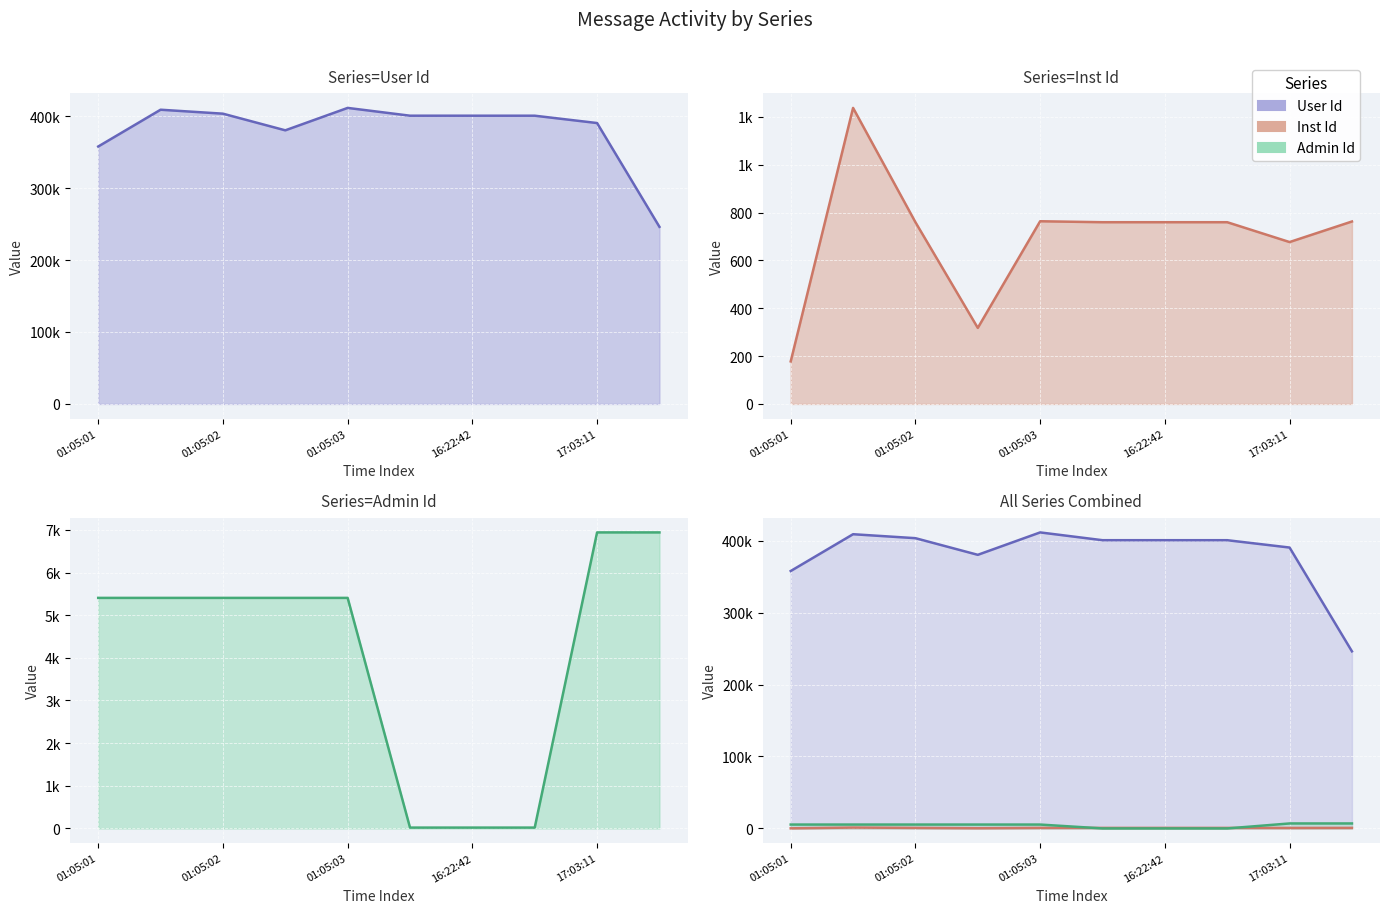

What are all the series names shown in the legend?

User Id, Inst Id, Admin Id